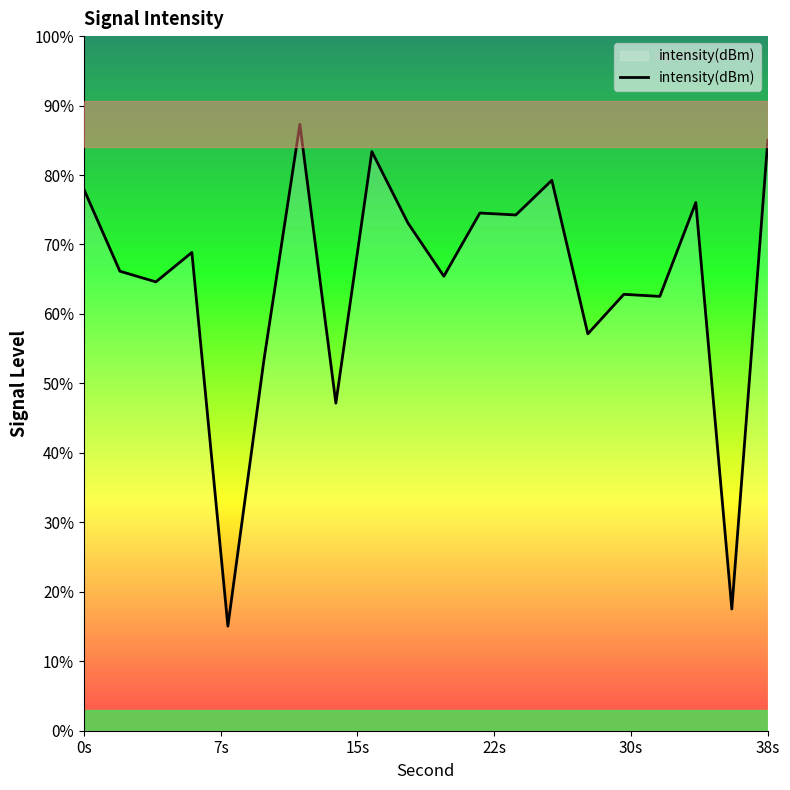

True or false: there are more than 1 points higher than both neighbors.

True